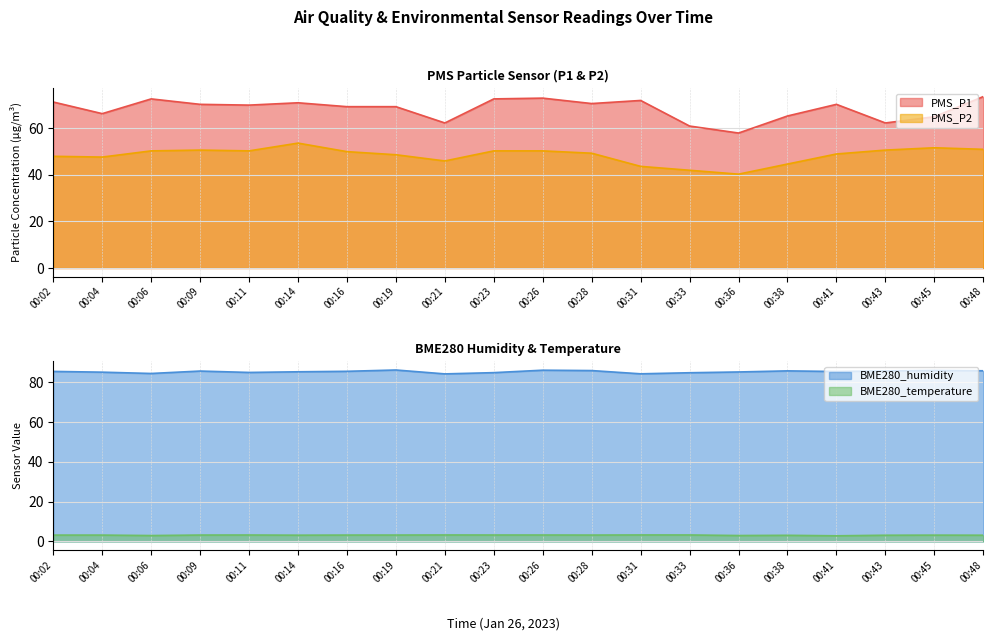

What are all the series names shown in the legend?

PMS_P1, PMS_P2, BME280_humidity, BME280_temperature